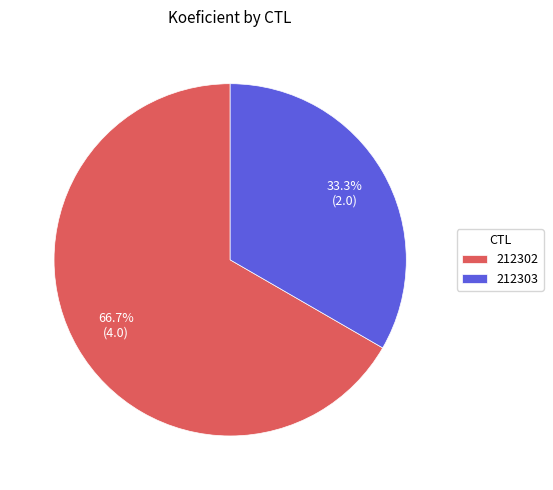

How many segments does this pie chart have?

2